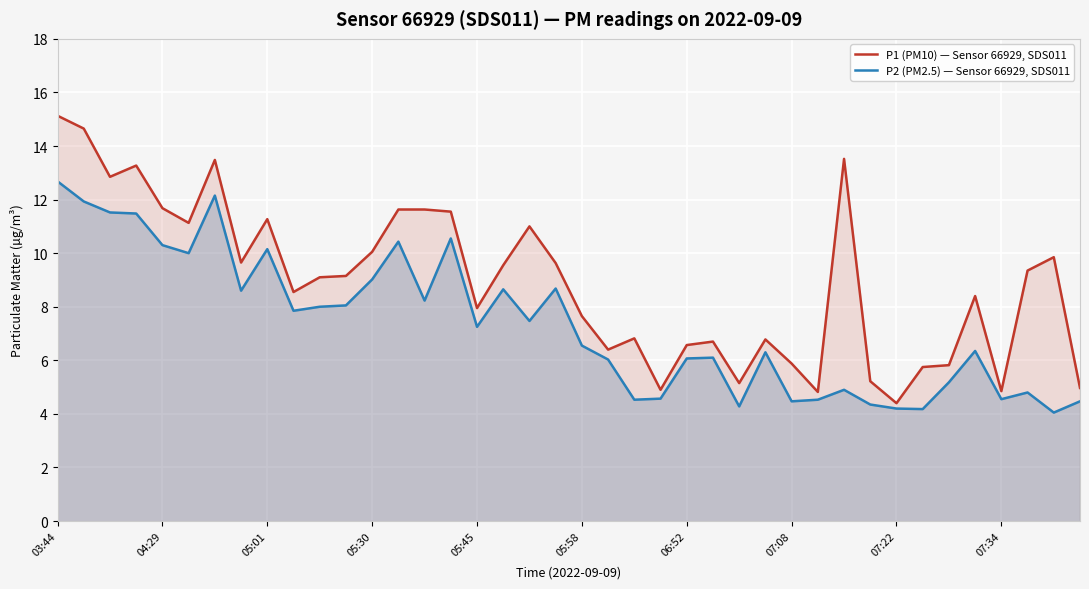

The value of P2 (PM2.5) — Sensor 66929, SDS011 at 03:44 is 12.7. True or false?

True